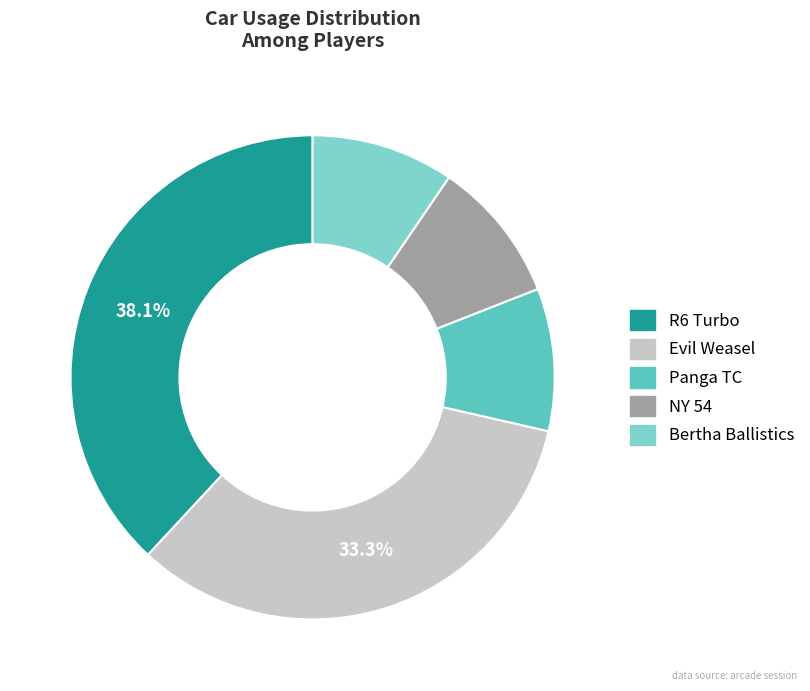

How many segments does this pie chart have?

5